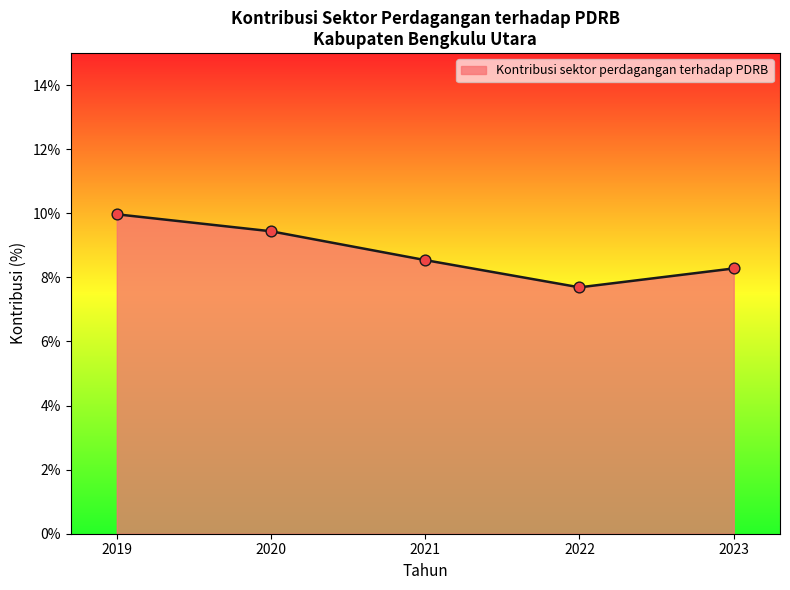

What is the change in value from 2020 to 2023?

-1.2